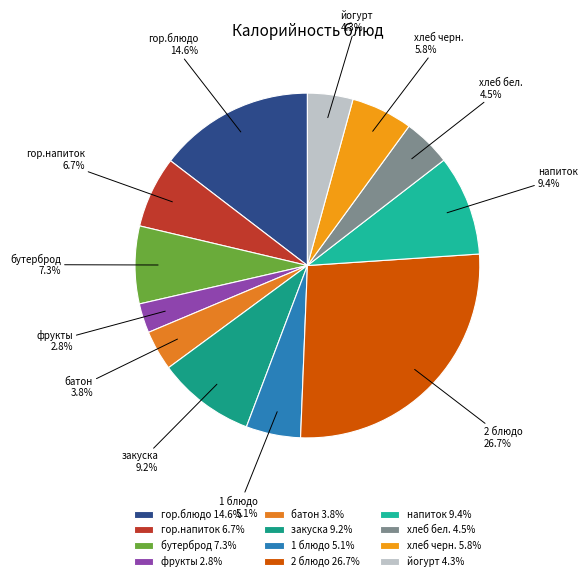

To the nearest percent, what is the average slice percentage?

8%